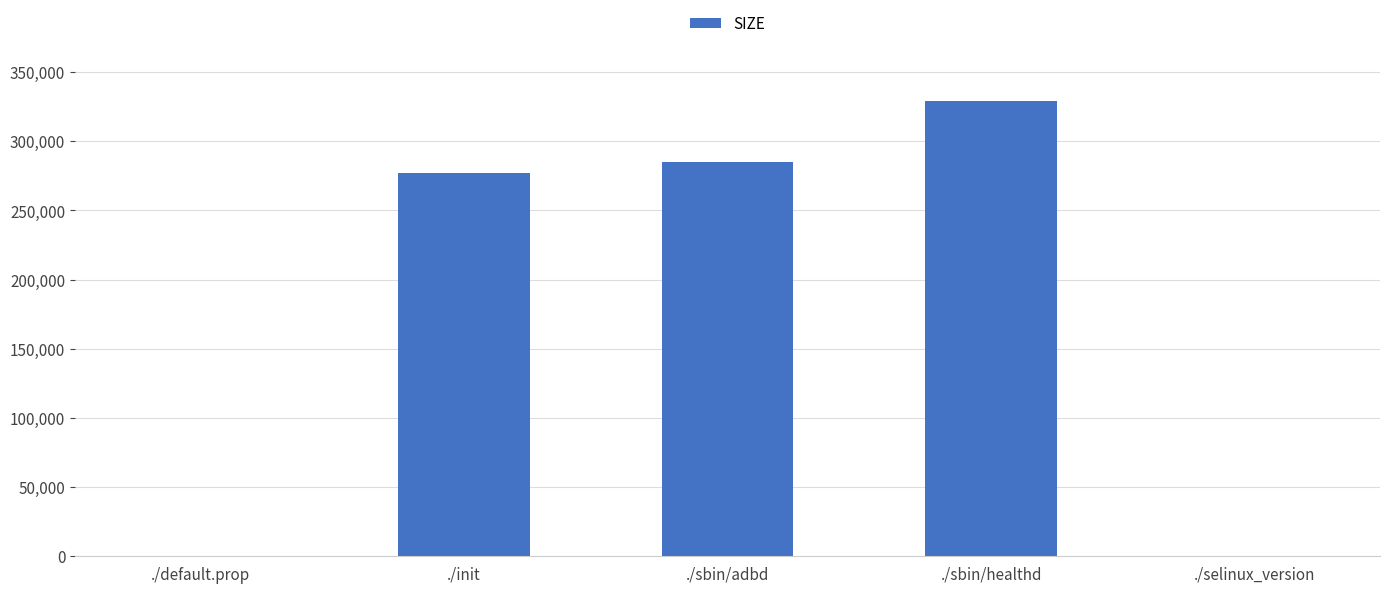

Where is the data nearest to the value 164455?

./init